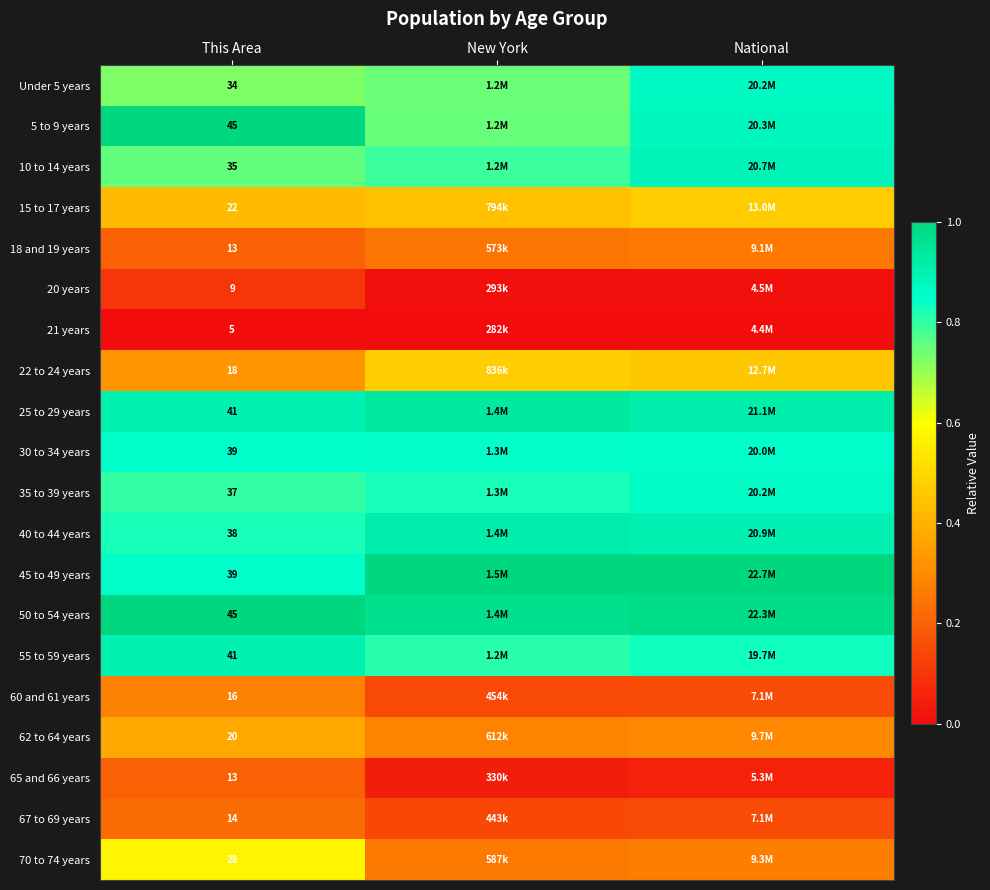

True or false: 55 to 59 years has a value of 0.8 at New York.

True